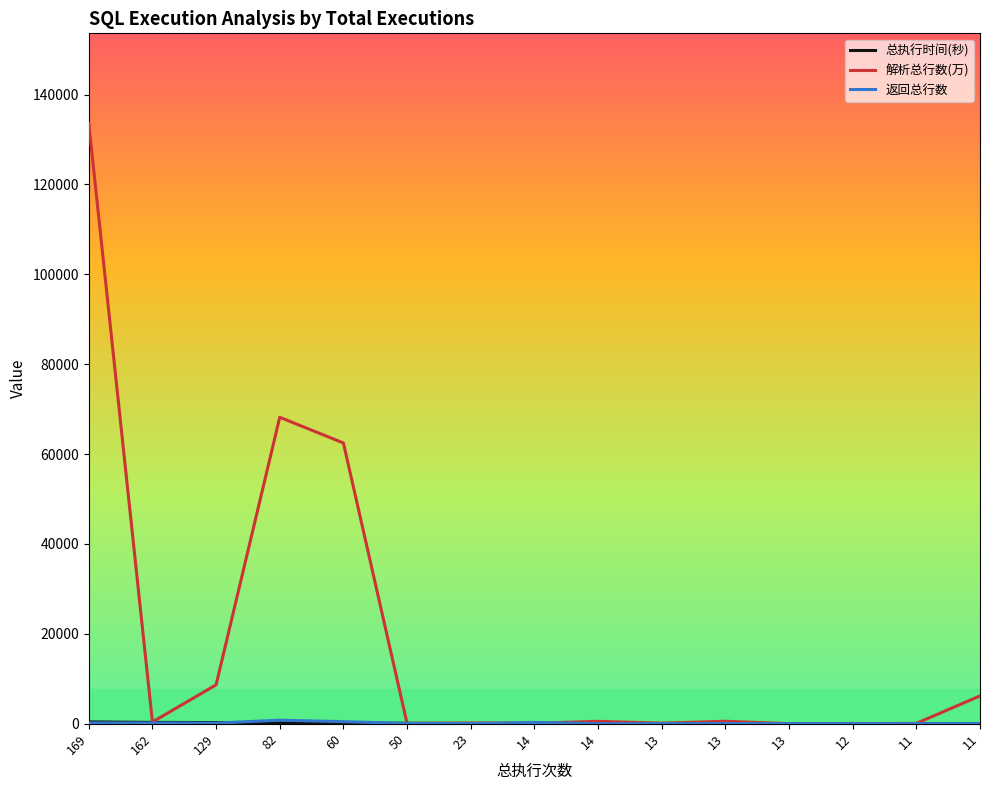

Is it true that 解析总行数(万) equals 95.4 at 11?

False